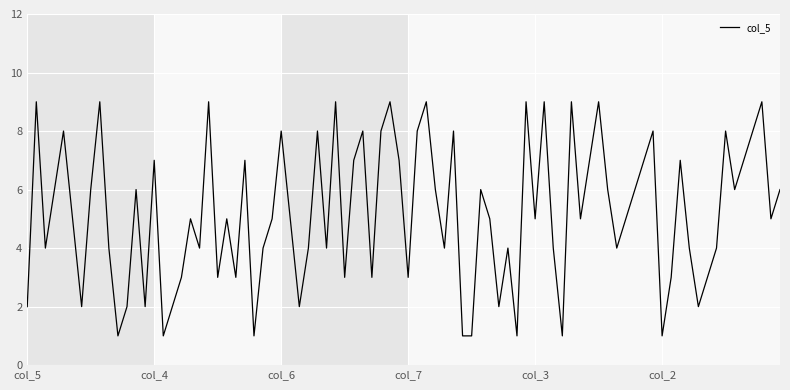

Does the chart have visible grid lines?

Yes